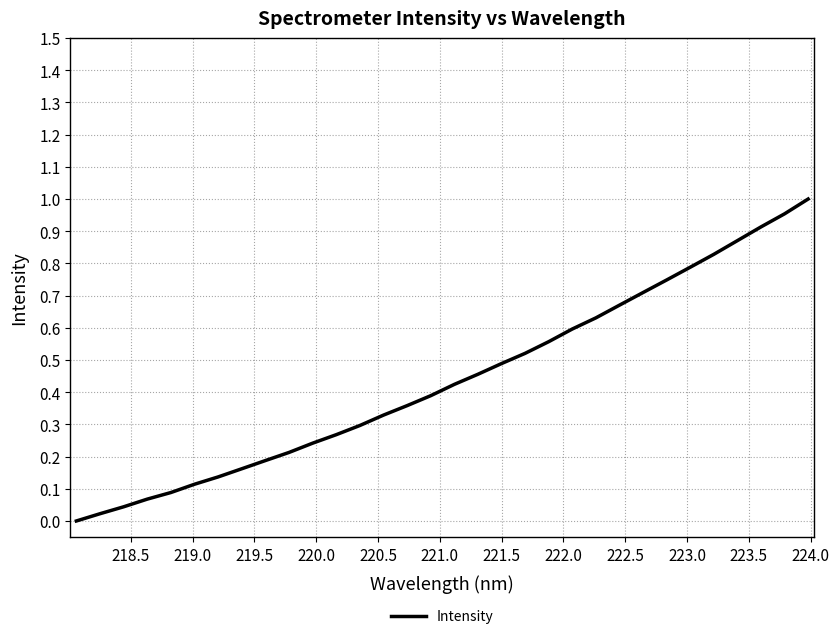

What is the difference between the second highest and minimum values?

1.0